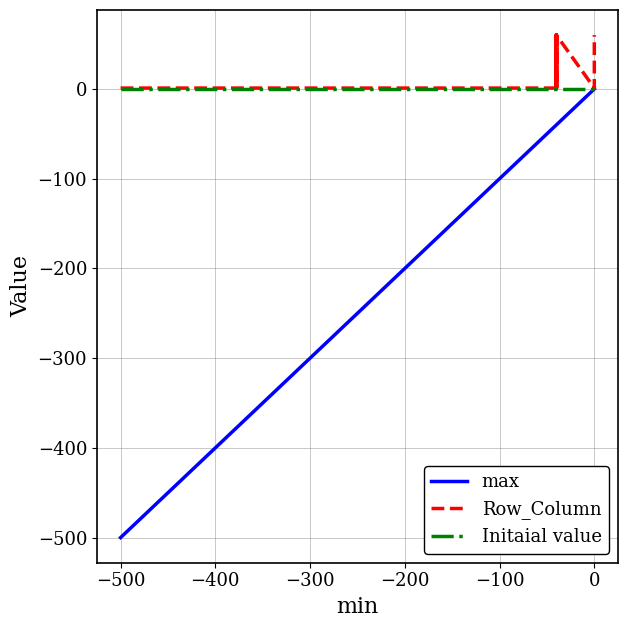

Reading left to right, what are all the values shown in this chart?

max: -500	-40	-40	-40	-40	-40	-40	-40	-40	-40	-40	-40	-40	-40	-40	-40	-40	0	0	0	0	0	0	0	0	0	0	0
Row_Column: 1	1	1	60	1	60	60	1	60	60	1	1	1	60	60	1	60	1	1	1	2	1	1	1	1	1	60	60
Initaial value: 0	0	0	0	0	0	0	0	0	0	0	0	0	0	0	0	0	0	0	0	0	0	0	0	0	0	0	0